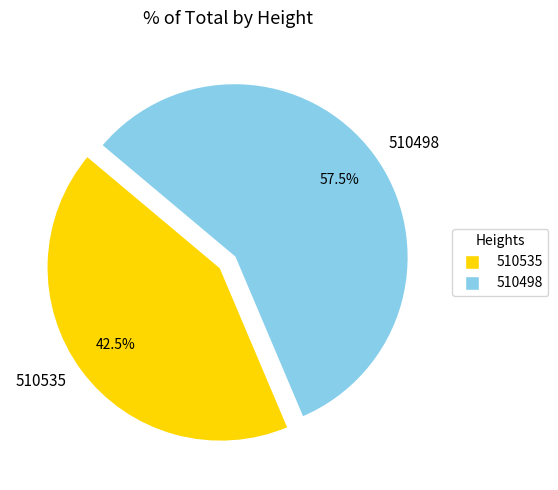

To the nearest percent, what is the combined percentage of 510498 and 510535?

100%